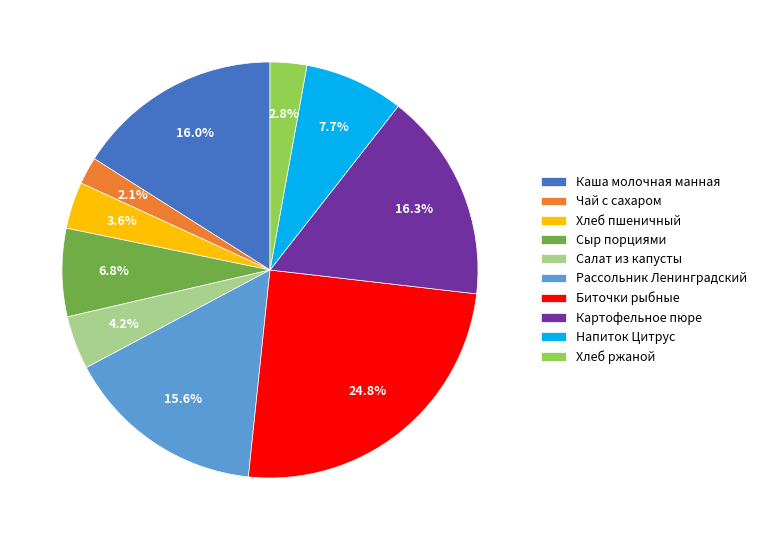

To the nearest percent, what is the difference between the Хлеб ржаной and Сыр порциями slice percentages?

4%